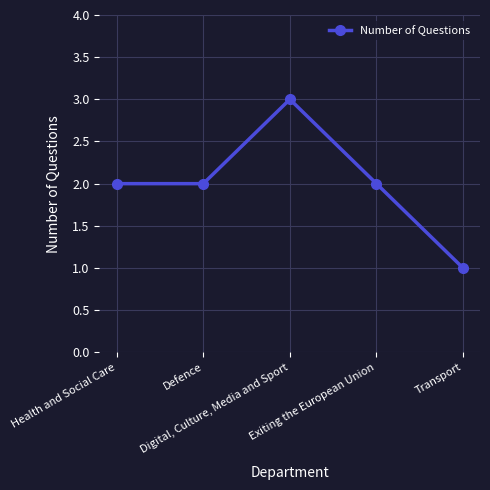

Is this an area chart (filled region under the line)?

No